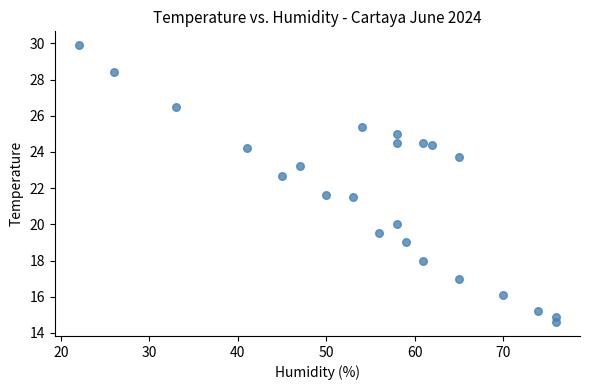

What is the range of X values (max minus min)?

54.0